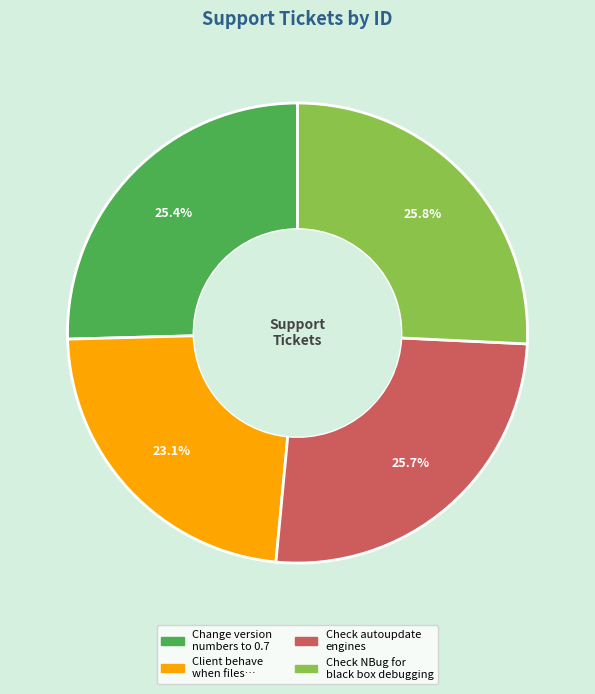

Does any single category account for the majority?

No